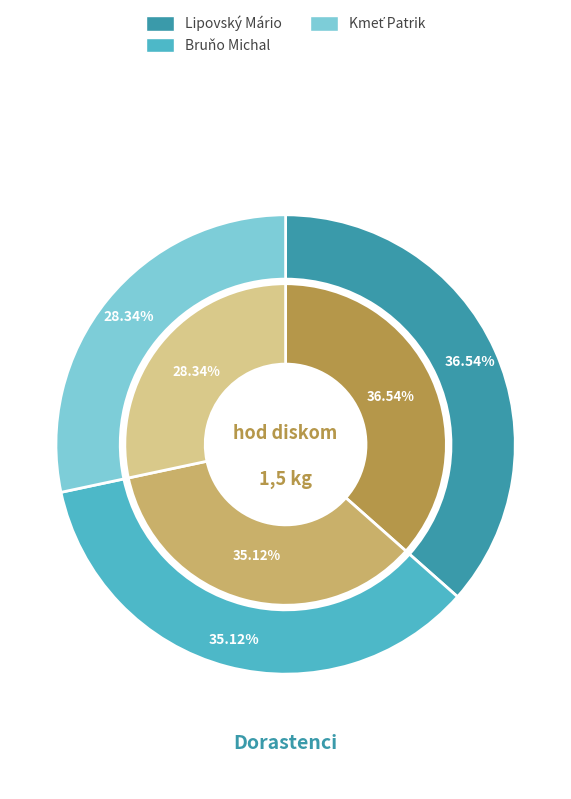

Does Bruňo Michal represent more than half of the total?

No